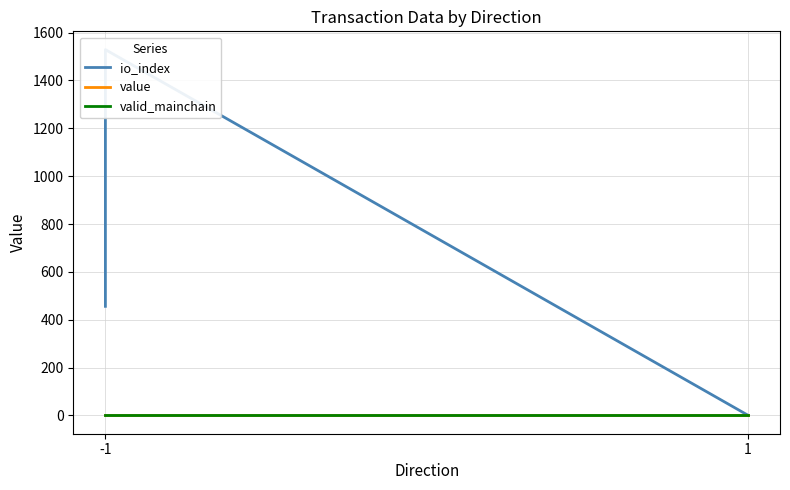

The valid_mainchain series shows 0.3 at -1. True or false?

False